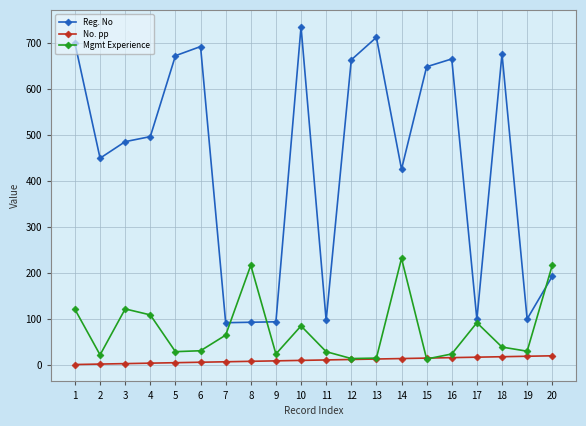

True or false: No. pp and Reg. No intersect in this chart.

False